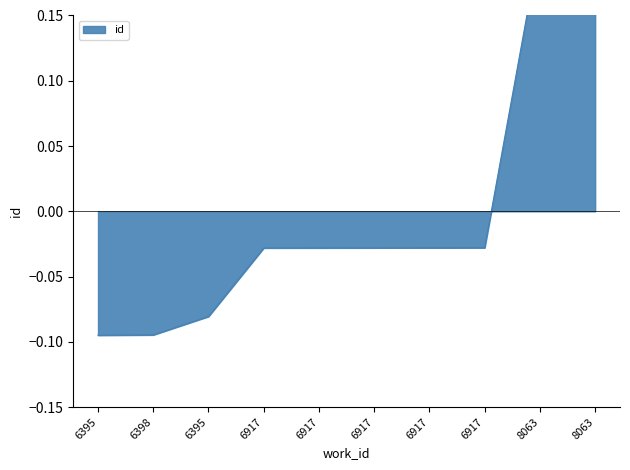

What is the sum of the values at 8063 and 6917?

0.2